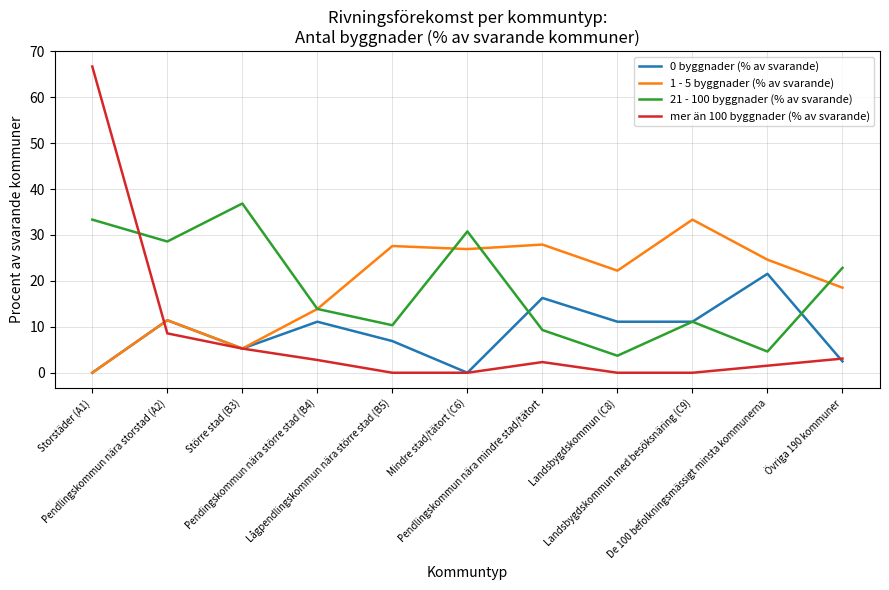

True or false: 1 - 5 byggnader (% av svarande) has a value of 5.3 at Större stad (B3).

True